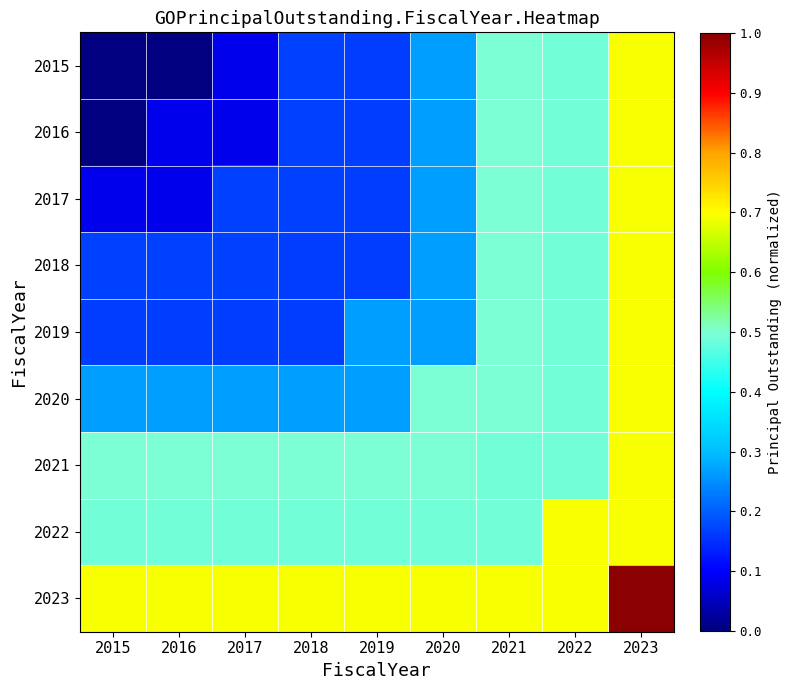

At which category is the sum across all series the highest?

2023